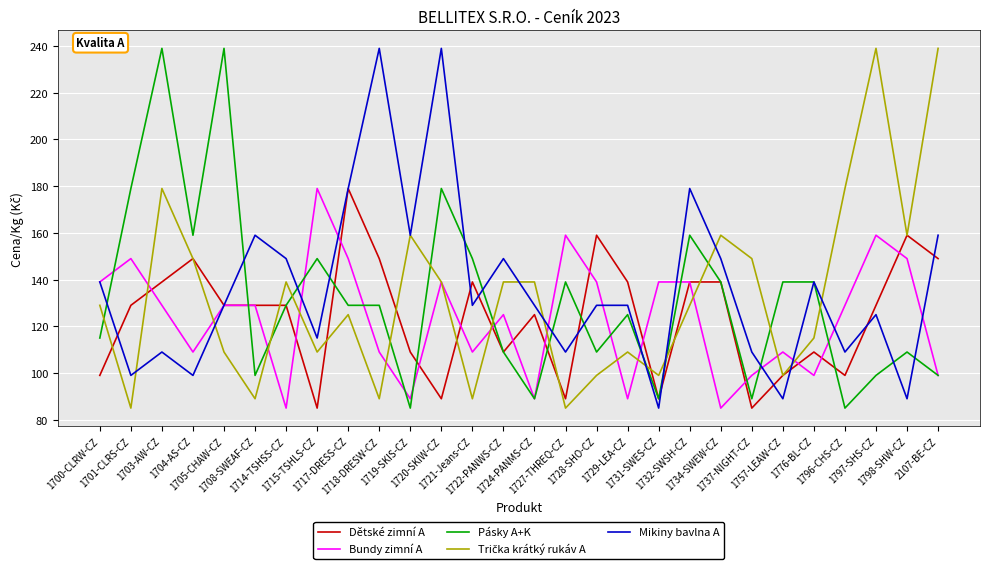

At which category is the sum across all series the highest?

1703-AW-CZ